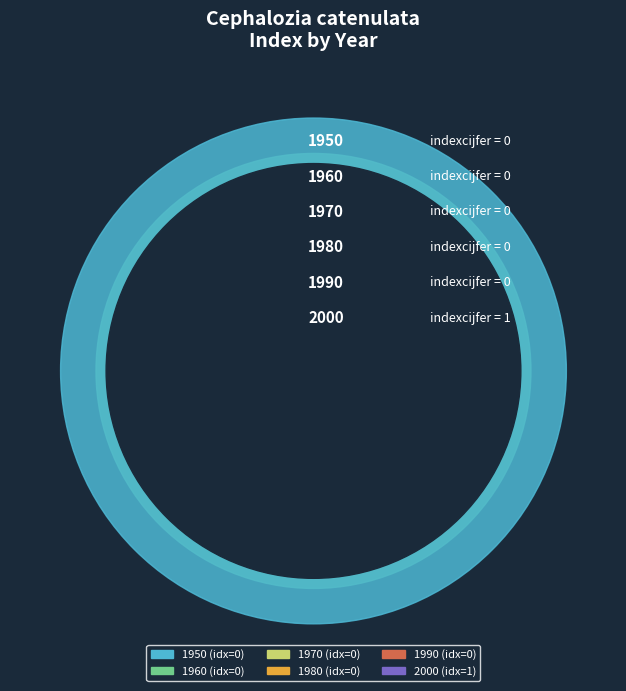

Is it true that 1960 is 7% of the pie?

False